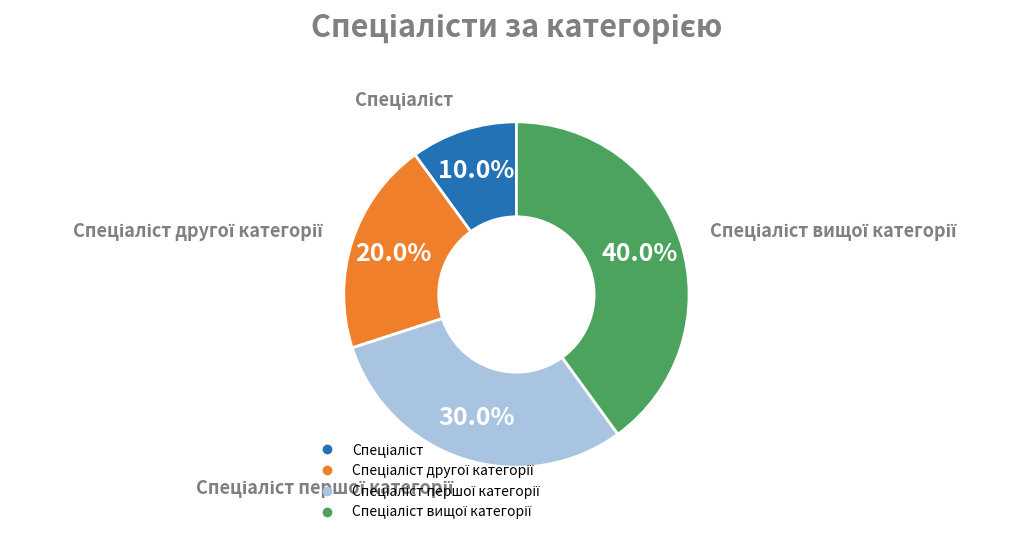

Is there any slice that represents more than half of the pie?

No